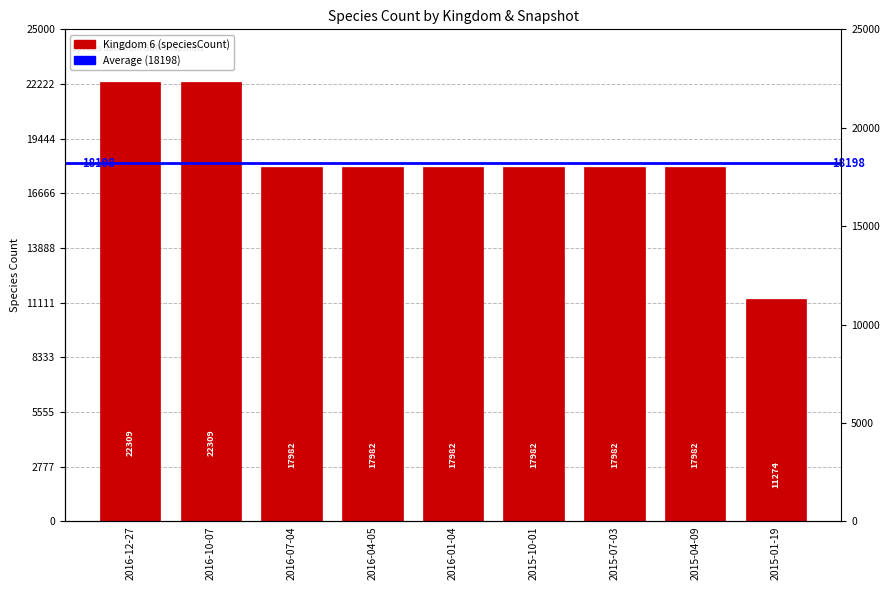

What is the ratio of the value at 2015-07-03 to the value at 2015-01-19?

1.6